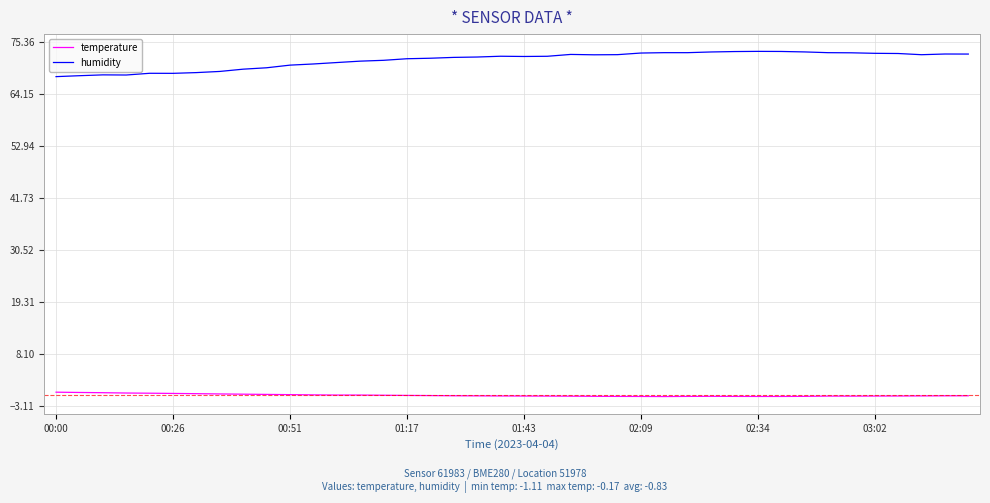

Which series has the largest total across all categories?

humidity